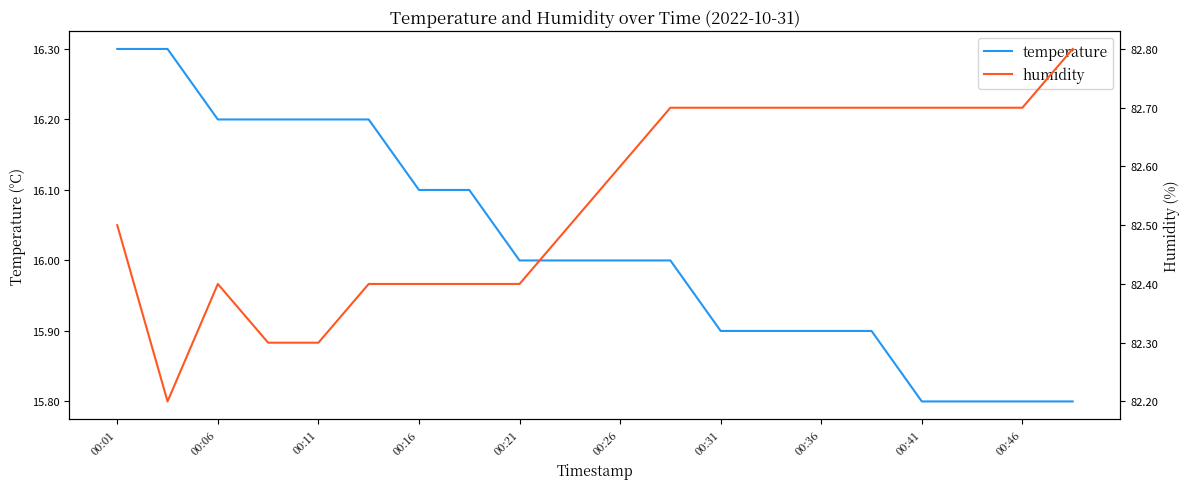

Count the humidity values in the range 82 to 83.

20